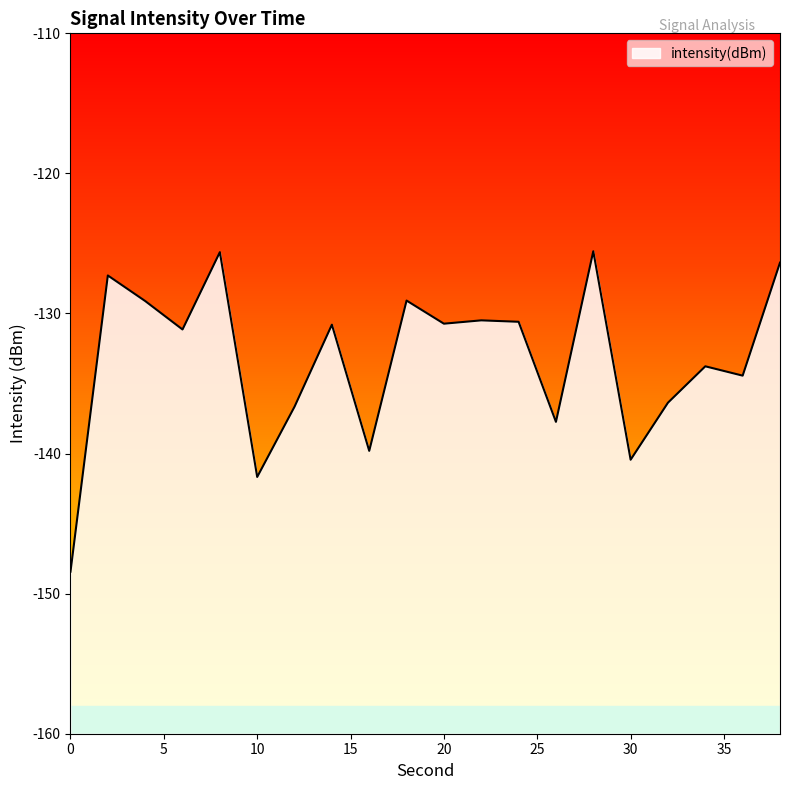

Rank the categories by value from highest to lowest.

28, 8, 38, 2, 18, 4, 22, 24, 20, 14, 6, 34, 36, 32, 12, 26, 16, 30, 10, 0